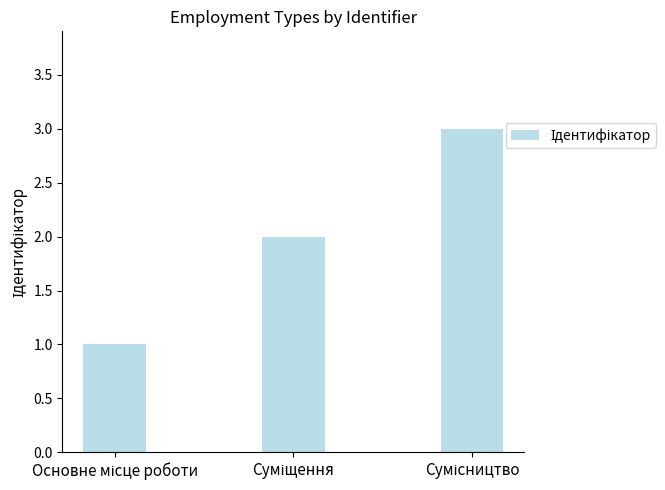

What is the maximum value shown in the chart?

3